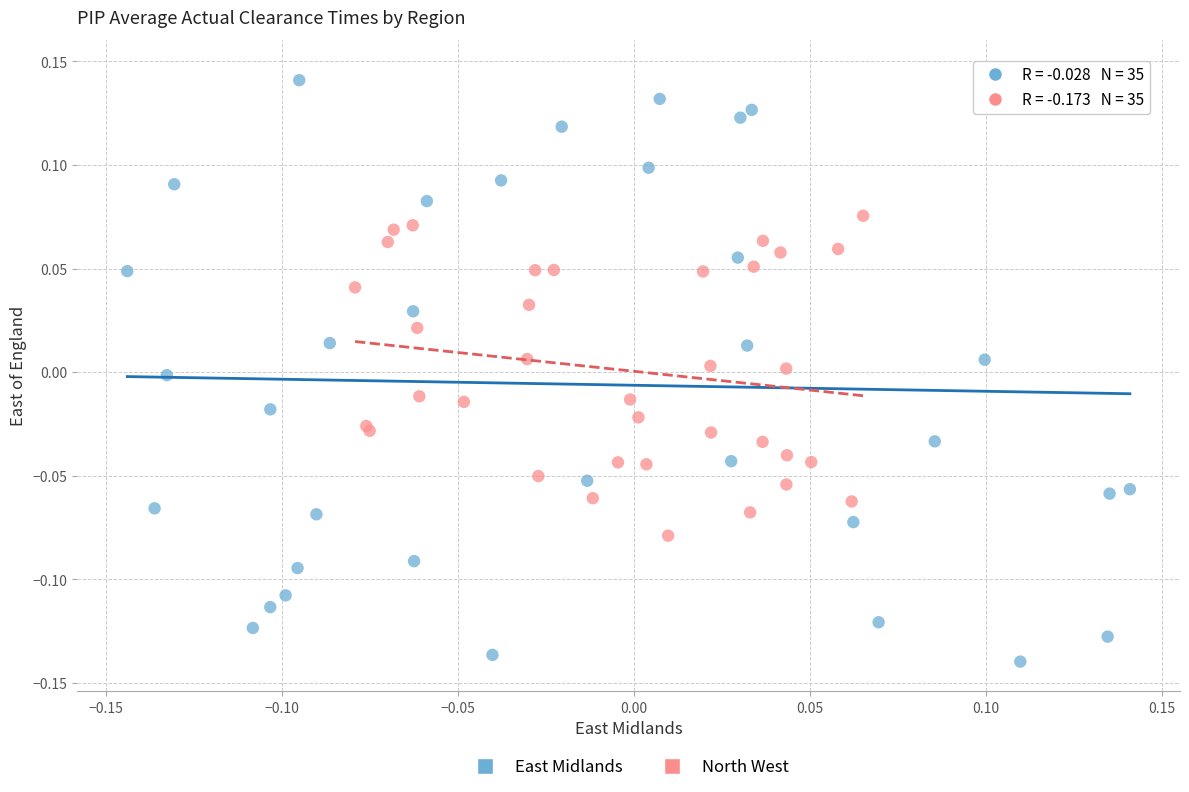

What are all the series names shown in the legend?

East Midlands, North West